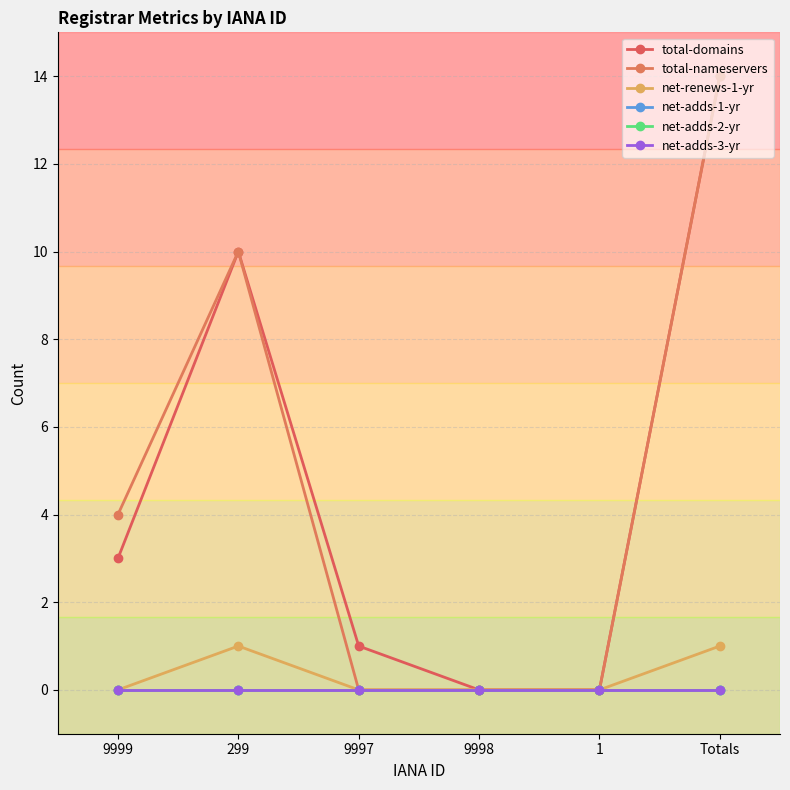

Which category has the highest value in the total-domains series?

Totals